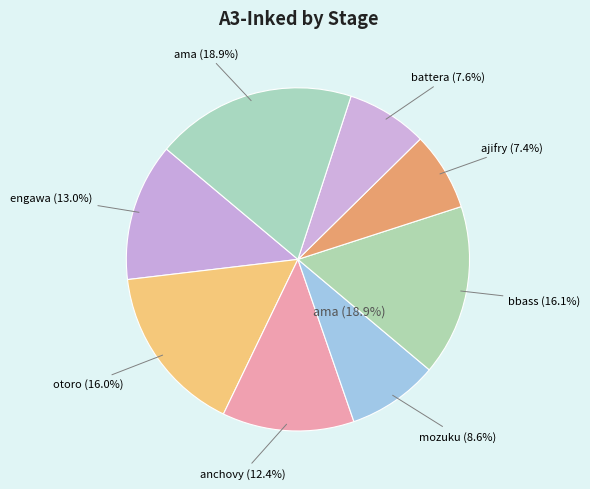

Which has a higher value, engawa or battera?

engawa